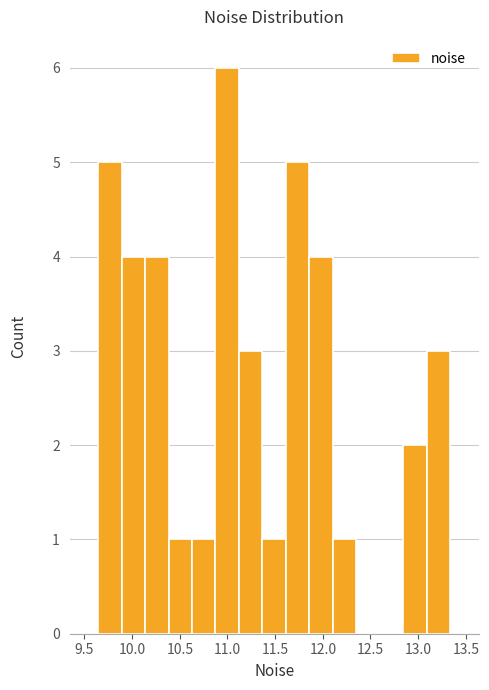

Reading left to right, transcribe this chart: for each bar, give the range it covers on the x-axis and its height. Neither the bar edges nor the heights are printed on the chart, so give them approximately, as read against the axes.

9.65 to 9.90: 5
9.90 to 10.15: 4
10.15 to 10.40: 4
10.40 to 10.65: 1
10.65 to 10.85: 1
10.85 to 11.10: 6
11.10 to 11.35: 3
11.35 to 11.60: 1
11.60 to 11.85: 5
11.85 to 12.10: 4
12.10 to 12.35: 1
12.35 to 12.60: 0
12.60 to 12.85: 0
12.85 to 13.10: 2
13.10 to 13.35: 3